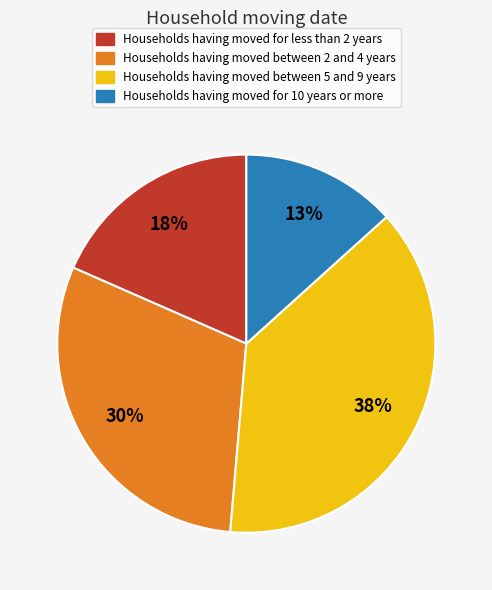

How many slices are in this pie chart?

4